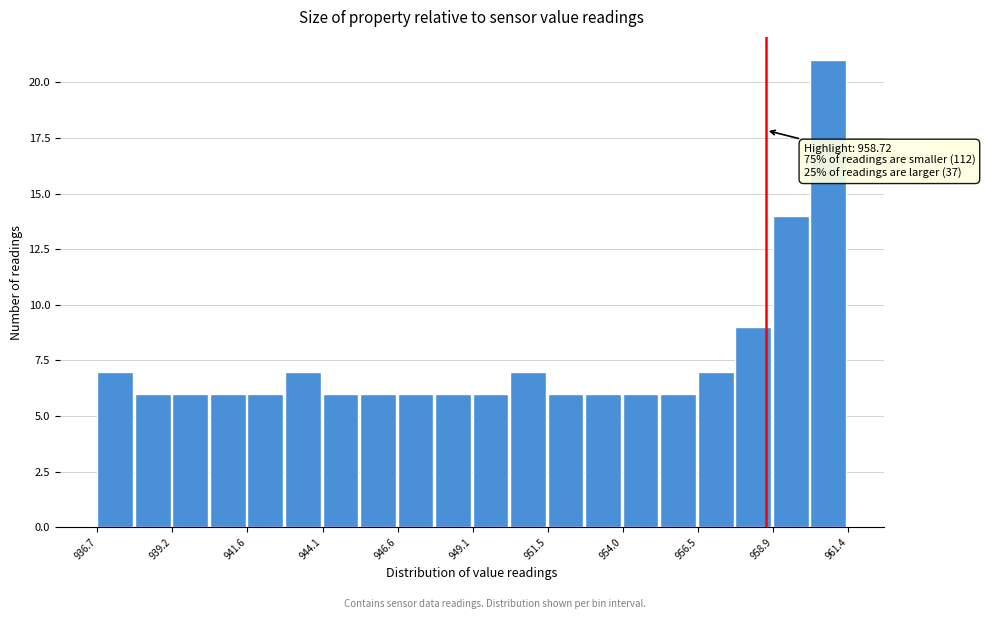

Around what value on the x-axis is the tallest bar? Give the approximate position of its centre, as read against the axis.

961.0